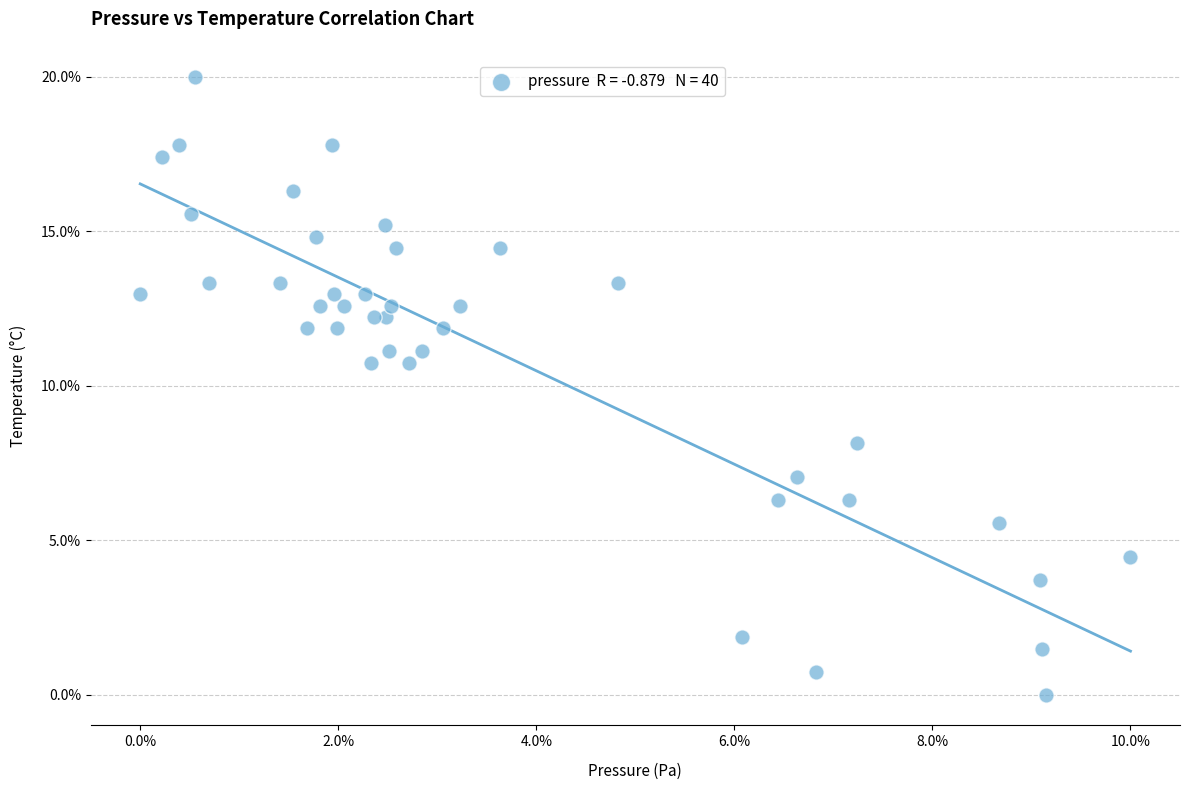

What is the range of Y values (max minus min)?

20.0